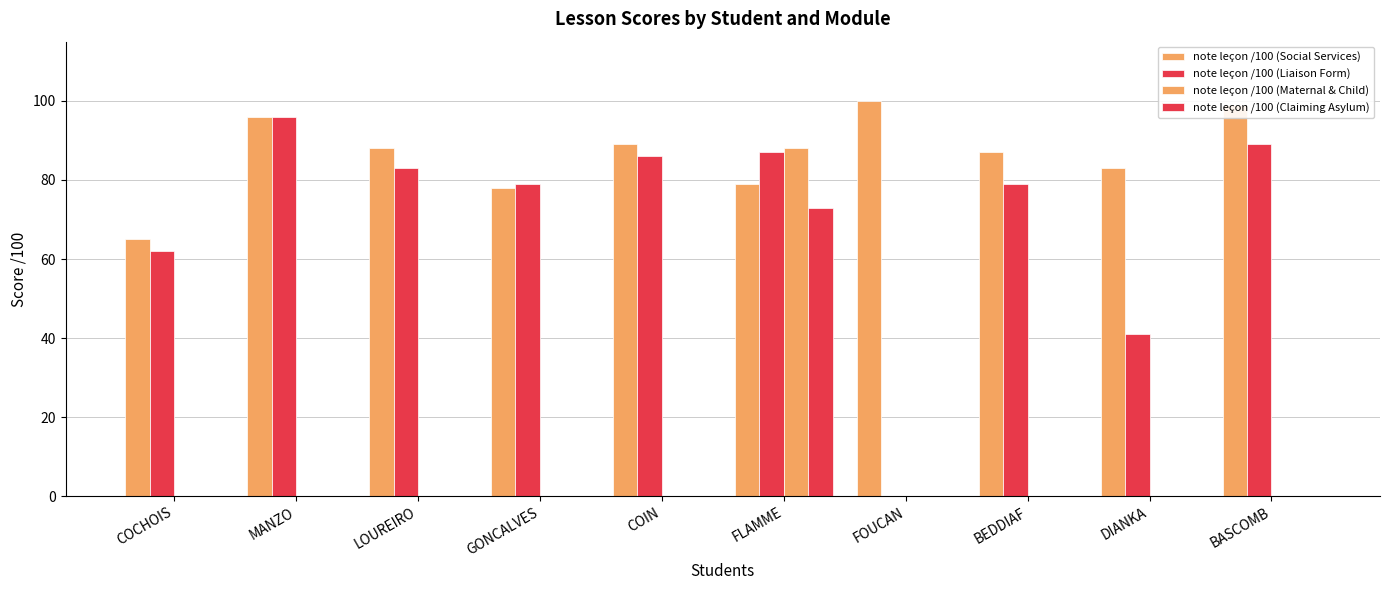

What is the difference between the highest and lowest values at LOUREIRO?

88